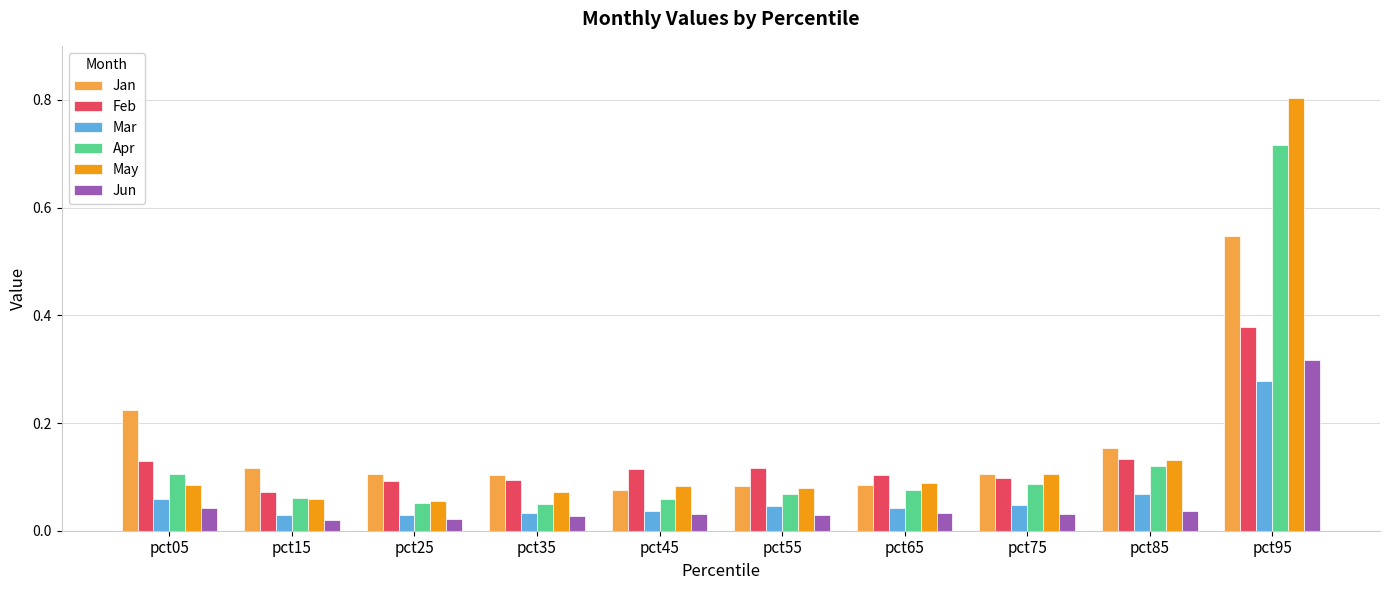

What is the sum of all May values?

1.6